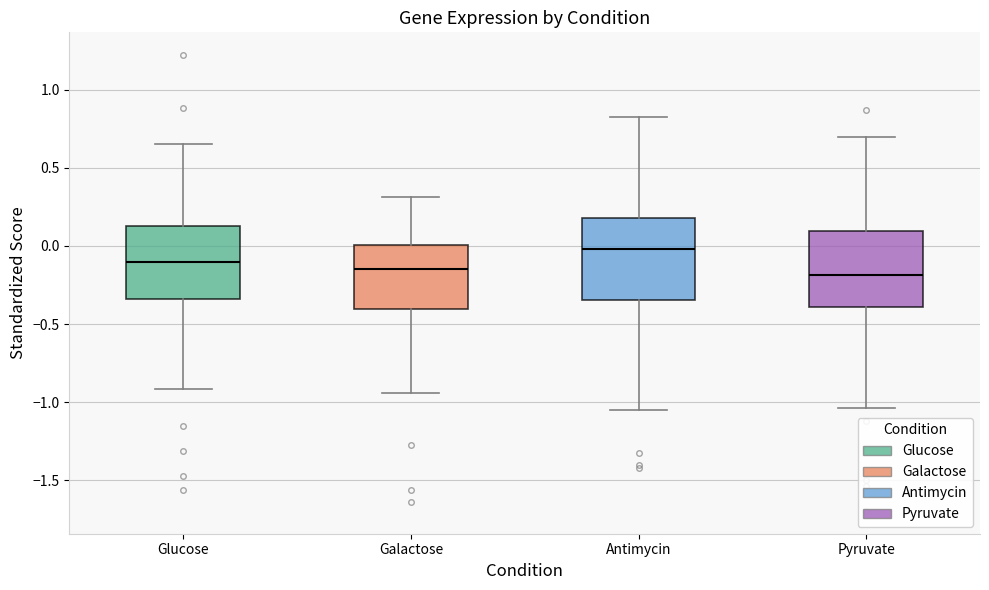

Where does the upper whisker of the box for Glucose end on the y-axis? The values are not printed on the chart, so give them approximately, as read against the axis.

0.65